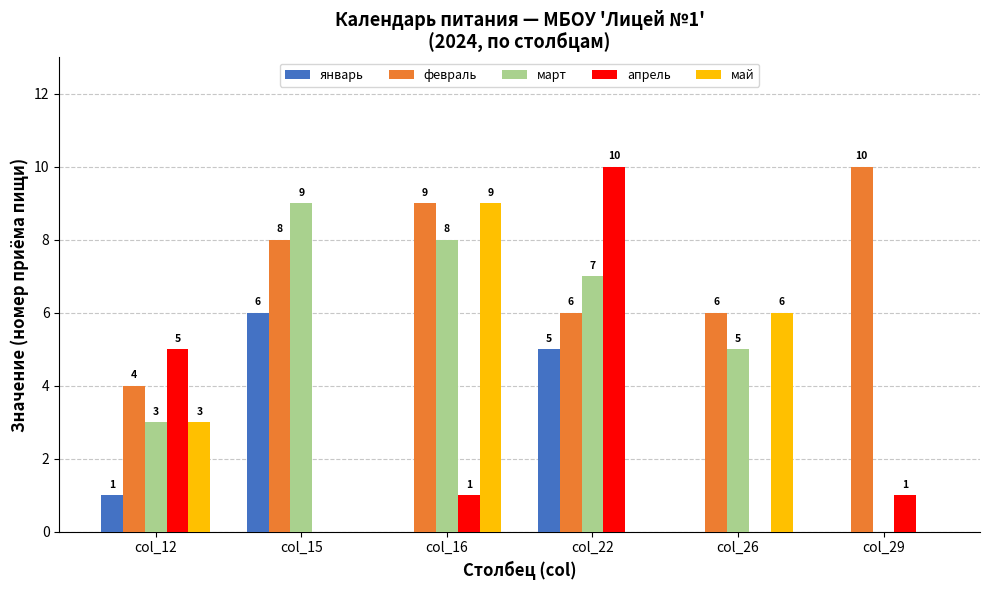

Which series has the largest total across all categories?

февраль